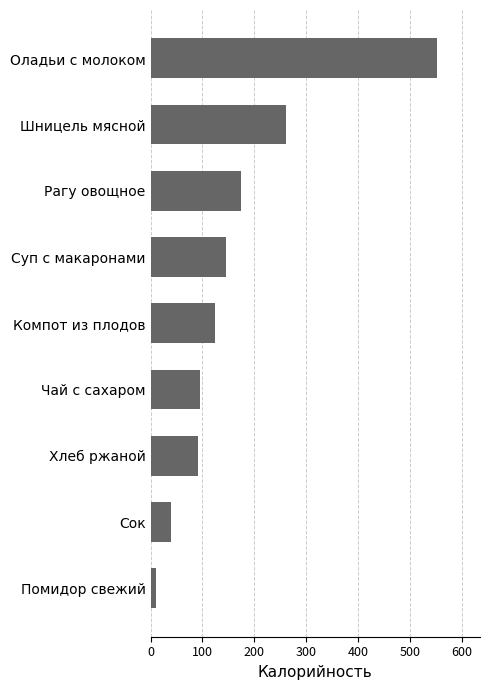

Which has a higher value, Чай с сахаром or Помидор свежий?

Чай с сахаром